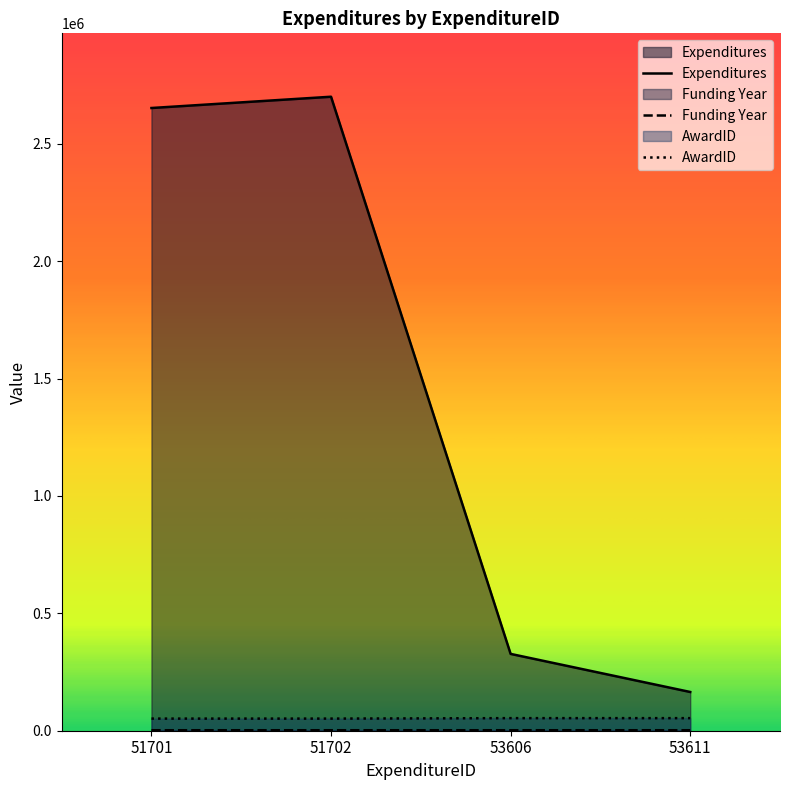

What is the lowest value of the AwardID series?

51644